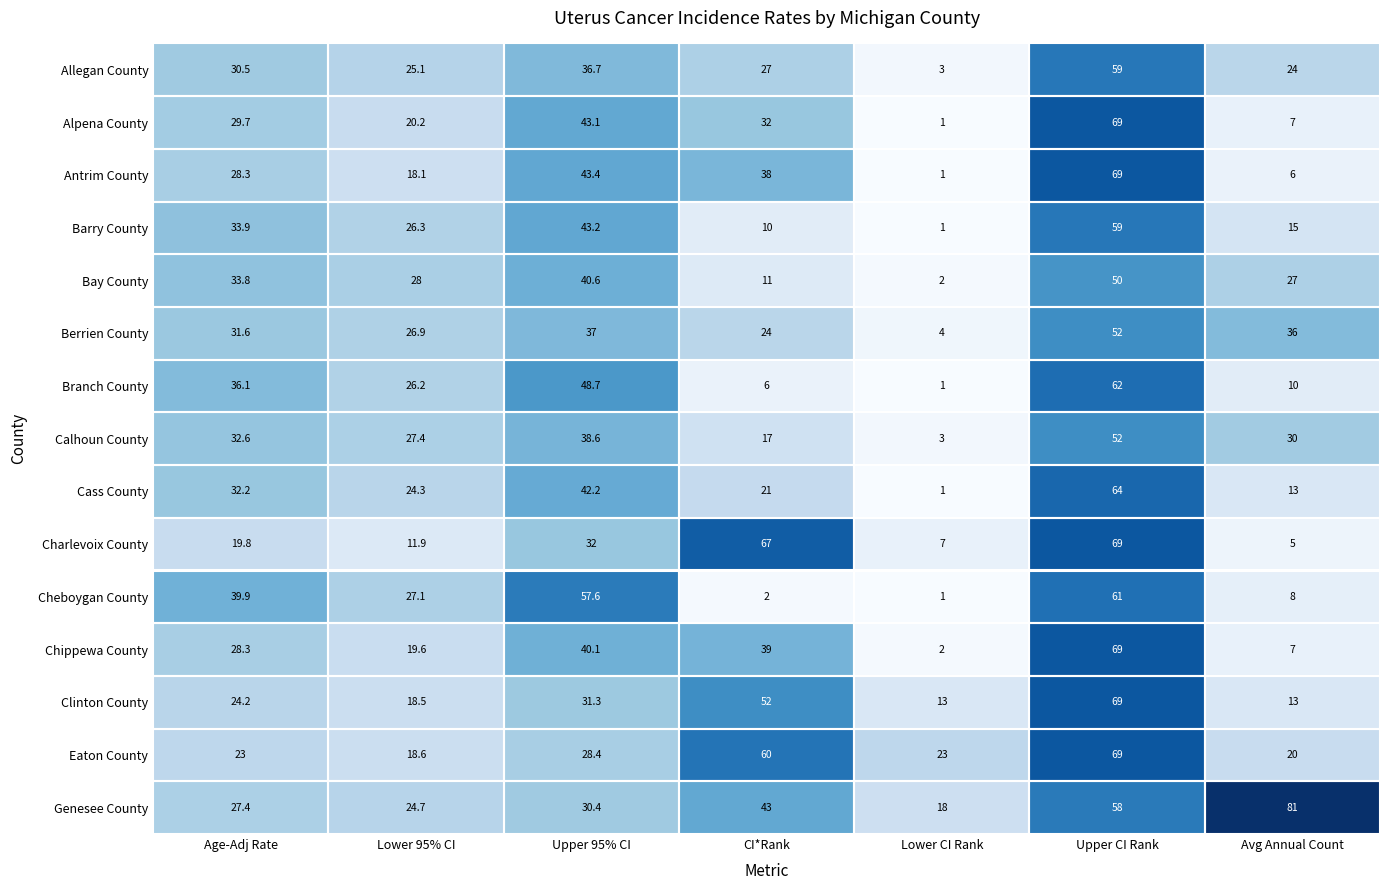

True or false: Calhoun County has a value of 27.4 at Lower 95% CI.

True